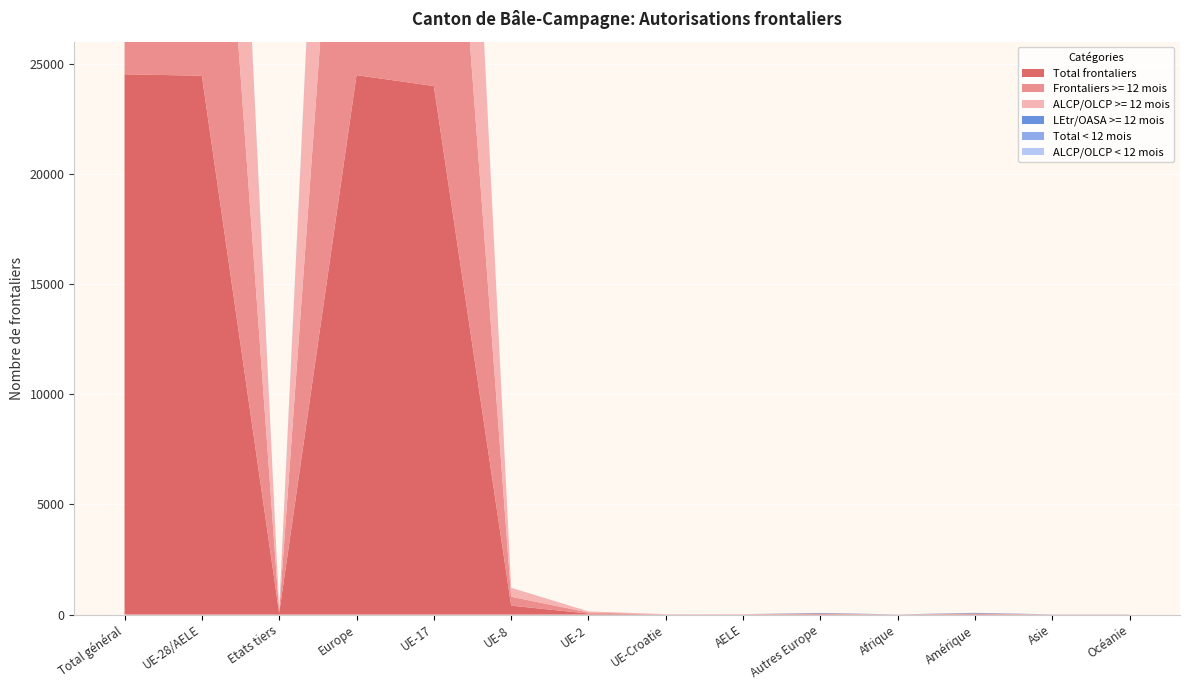

Reading left to right, transcribe all the data shown in this chart.

Total frontaliers: 24520	24455	65	24481	23987	406	48	7	7	26	3	28	4	4
Frontaliers >= 12 mois: 24478	24417	61	24442	23952	405	48	5	7	25	3	25	4	4
ALCP/OLCP >= 12 mois: 24416	24416	0	24416	23951	405	48	5	7	0	0	0	0	0
LEtr/OASA >= 12 mois: 62	1	61	26	1	0	0	0	0	25	3	25	4	4
Total < 12 mois: 42	38	4	39	35	1	0	2	0	1	0	3	0	0
ALCP/OLCP < 12 mois: 38	38	0	38	35	1	0	2	0	0	0	0	0	0